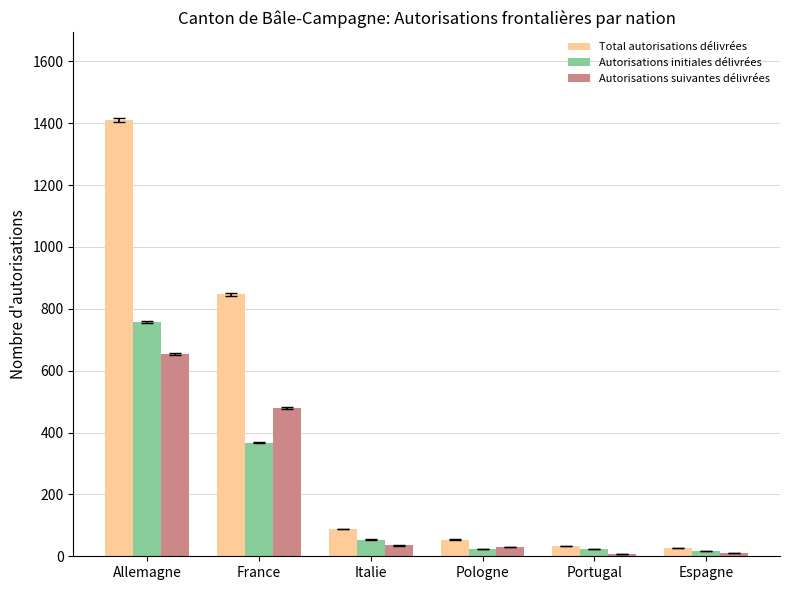

What is the sum of the Autorisations suivantes délivrées values at Italie and Espagne?

47